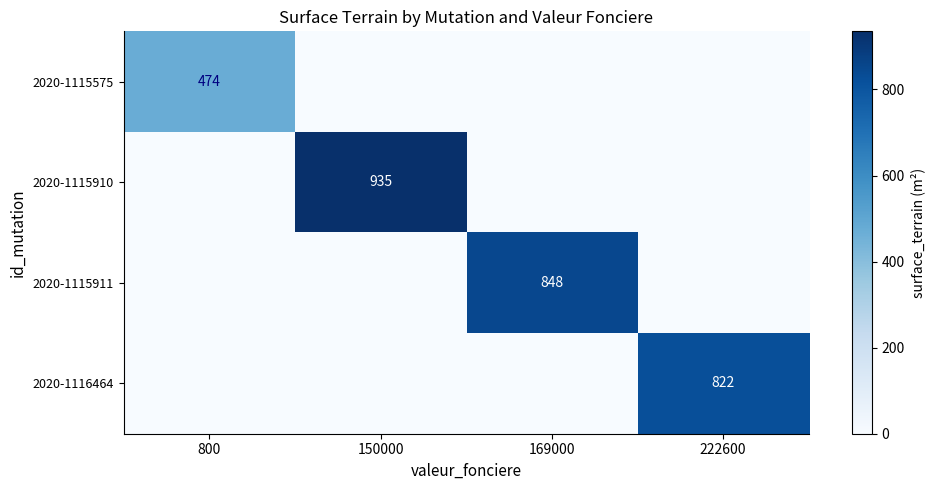

The 2020-1115575 series shows 474 at 800. True or false?

True